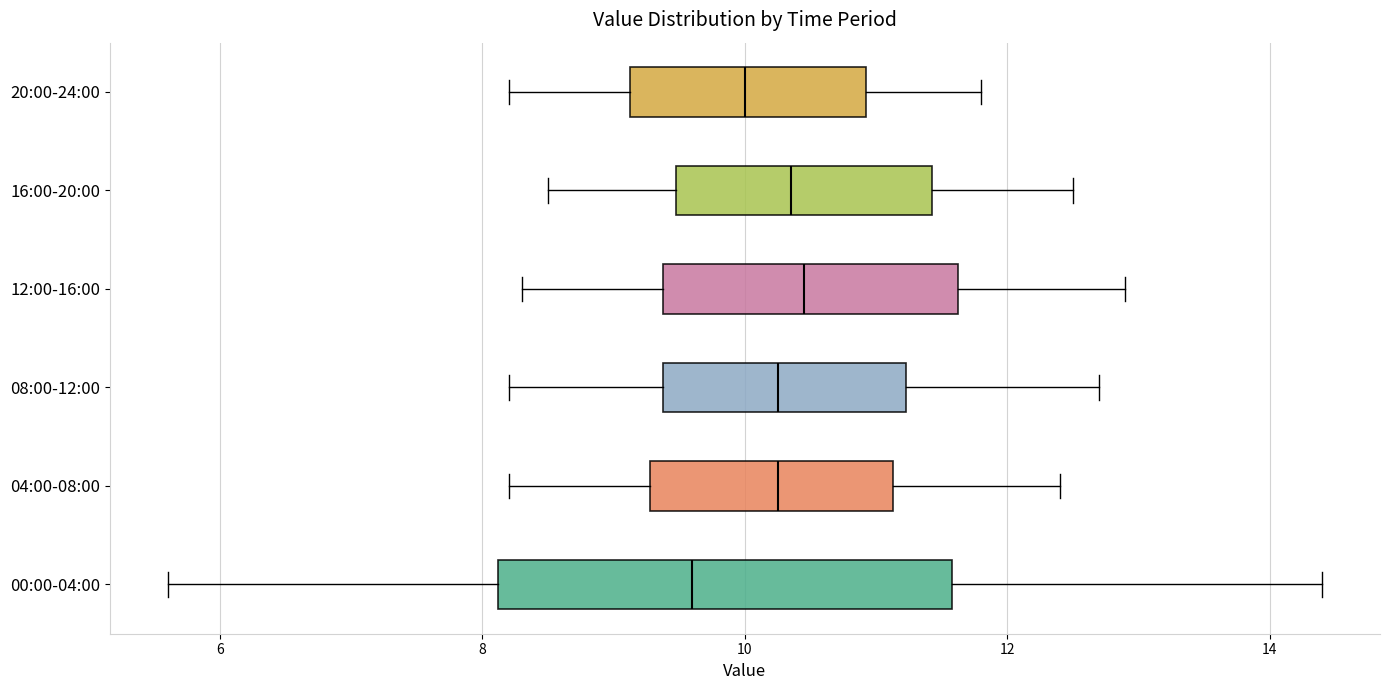

Reading bottom to top, transcribe this box plot: for each box, give where its median line is, the range the box spans, and where its two whiskers end, as read against the x-axis. The values are not printed on the chart, so give them approximately, as read against the axis.

00:00-04:00: median 9.6, box 8.2 to 11.6, whiskers 5.6 to 14.4
04:00-08:00: median 10.2, box 9.2 to 11.2, whiskers 8.2 to 12.4
08:00-12:00: median 10.2, box 9.4 to 11.2, whiskers 8.2 to 12.8
12:00-16:00: median 10.4, box 9.4 to 11.6, whiskers 8.4 to 13.0
16:00-20:00: median 10.4, box 9.4 to 11.4, whiskers 8.6 to 12.6
20:00-24:00: median 10.0, box 9.2 to 11.0, whiskers 8.2 to 11.8